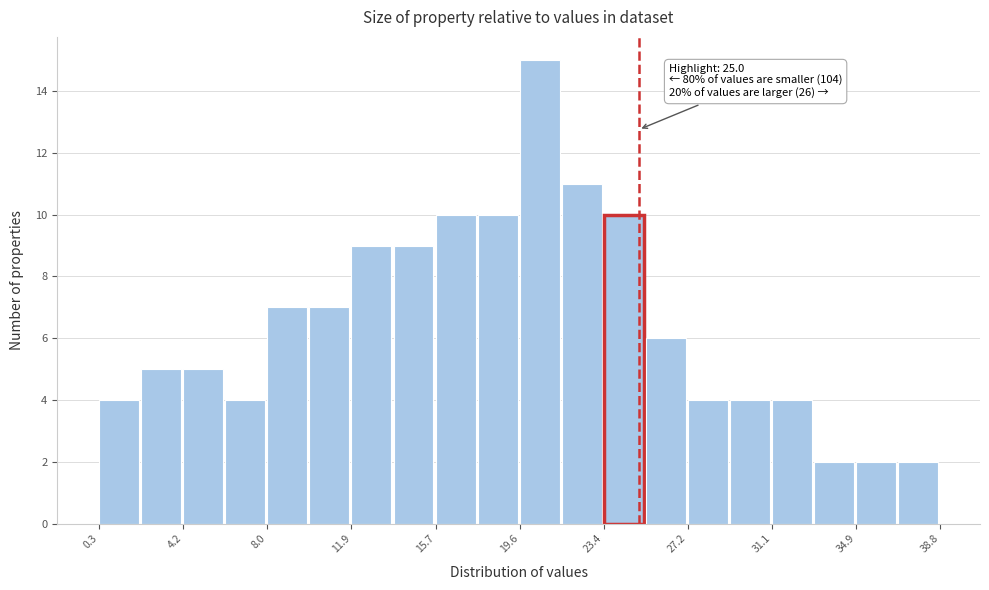

Read against the x-axis, roughly where is the centre of the tallest bar?

20.5